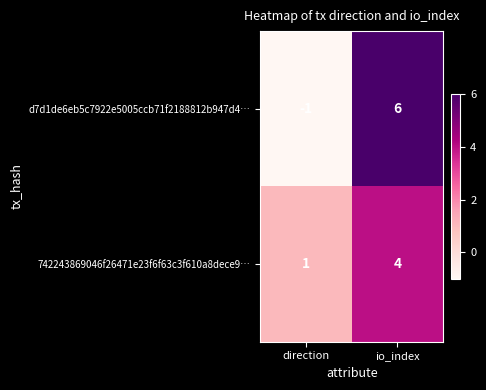

The 742243869046f26471e23f6f63c3f610a8dece9… series shows 1 at direction. True or false?

True